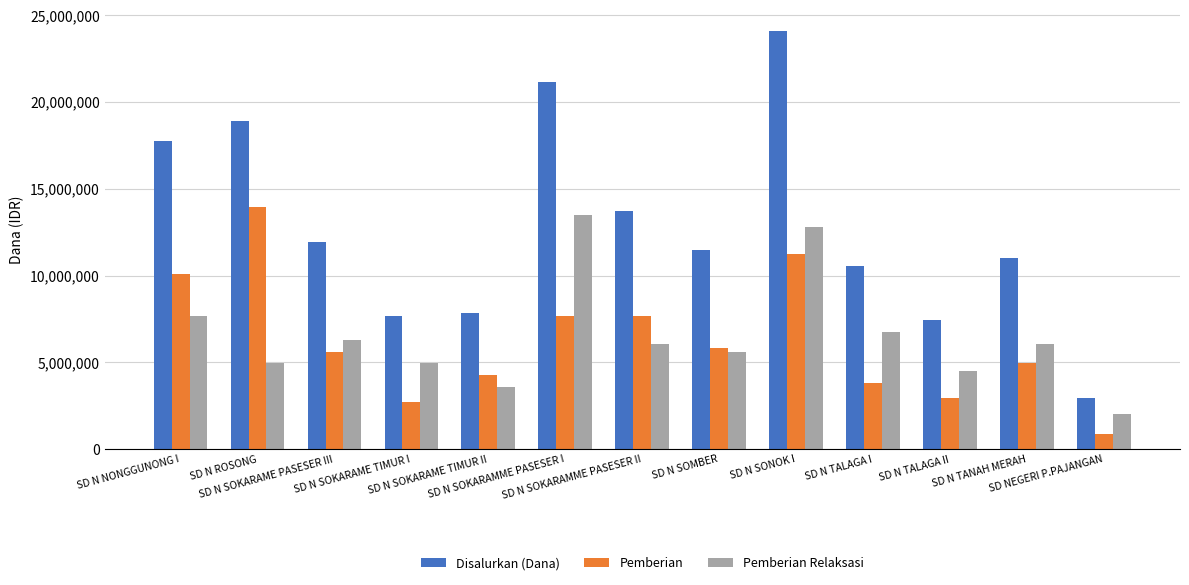

At which label does Pemberian first exceed 5625000?

SD N NONGGUNONG I